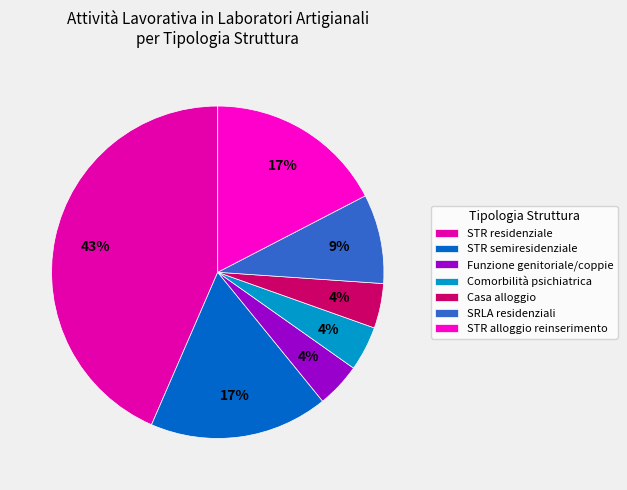

Combined, do STR alloggio reinserimento and SRLA residenziali account for over 50%?

No